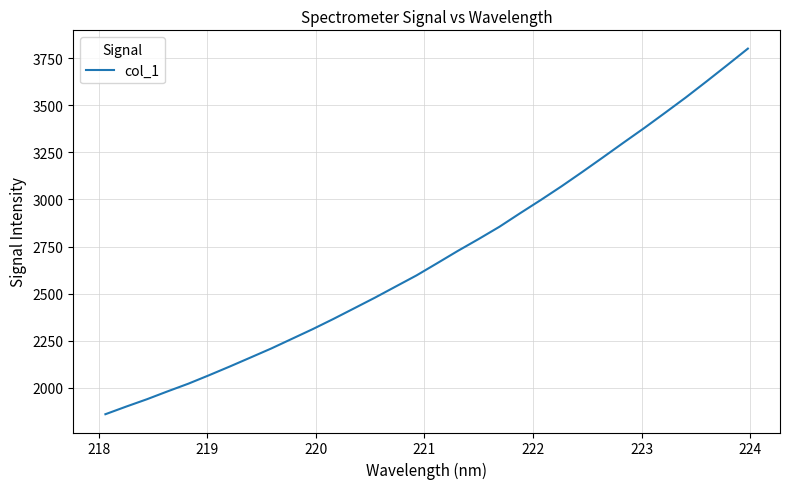

How many lines are shown in the chart?

1